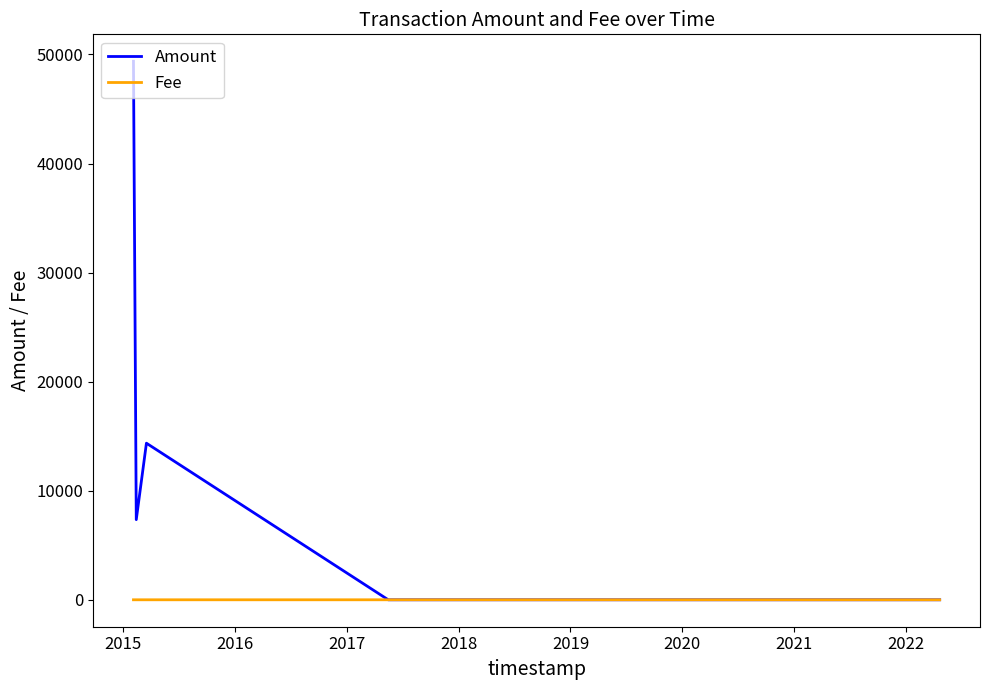

Rank the series by their maximum value, from lowest to highest.

Fee, Amount